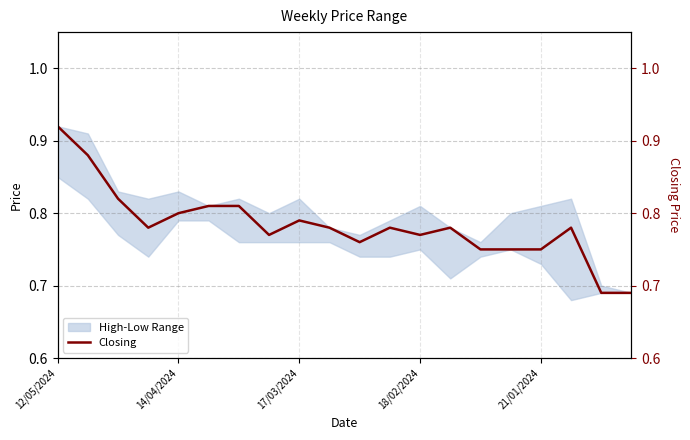

What is the average value?

0.8